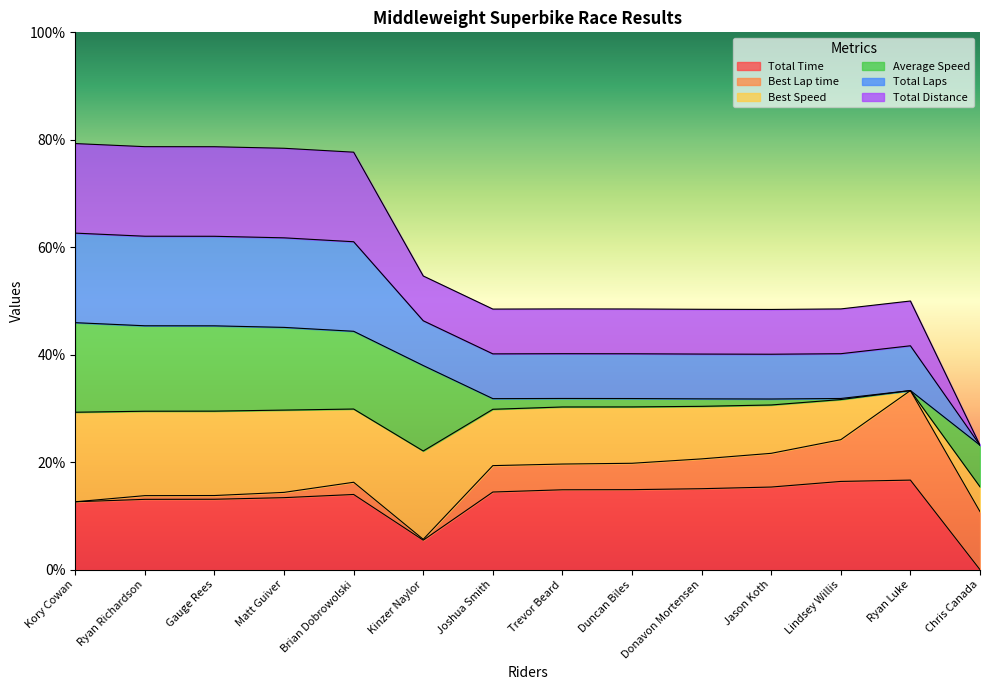

Does the chart display data point markers on the line(s)?

No